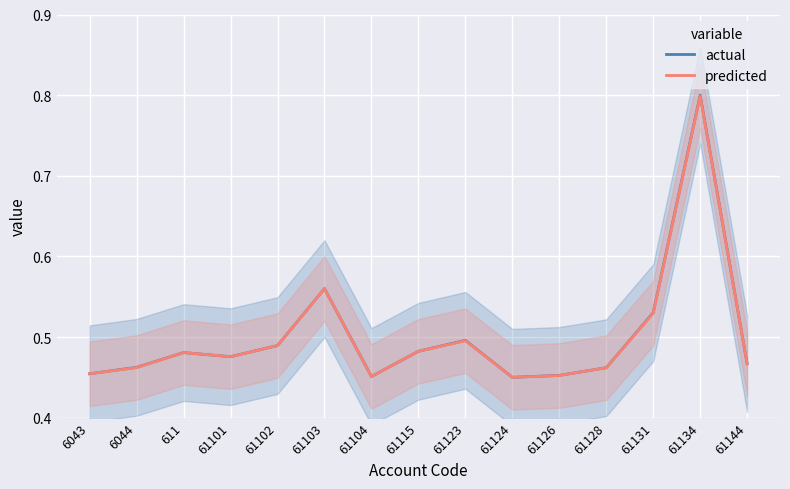

True or false: predicted and actual cross at least once.

False